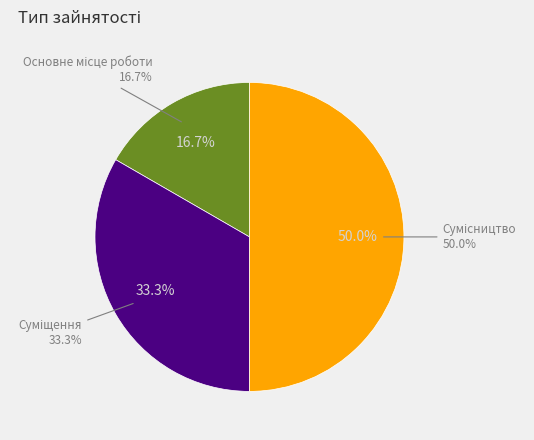

Between Основне місце роботи and Суміщення, which is larger?

Суміщення